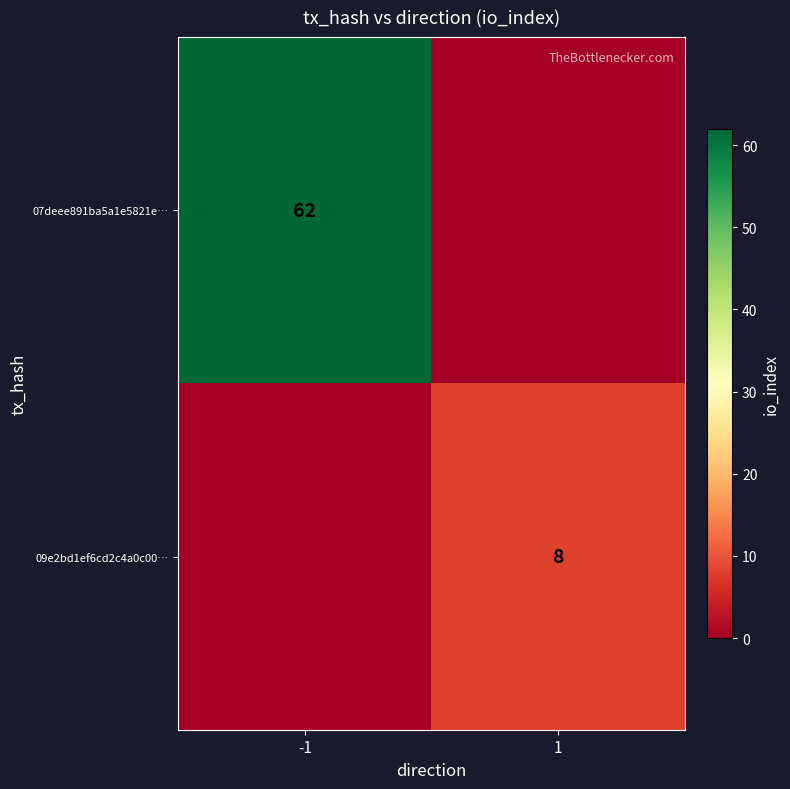

What is the total value across all series at -1?

62